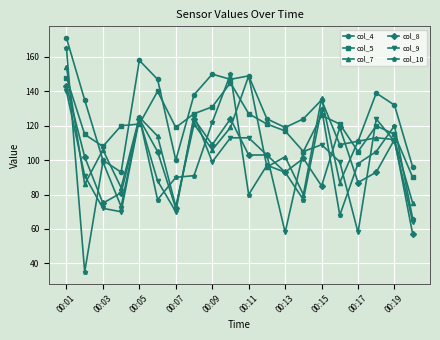

Which series has the widest spread of values?

col_10